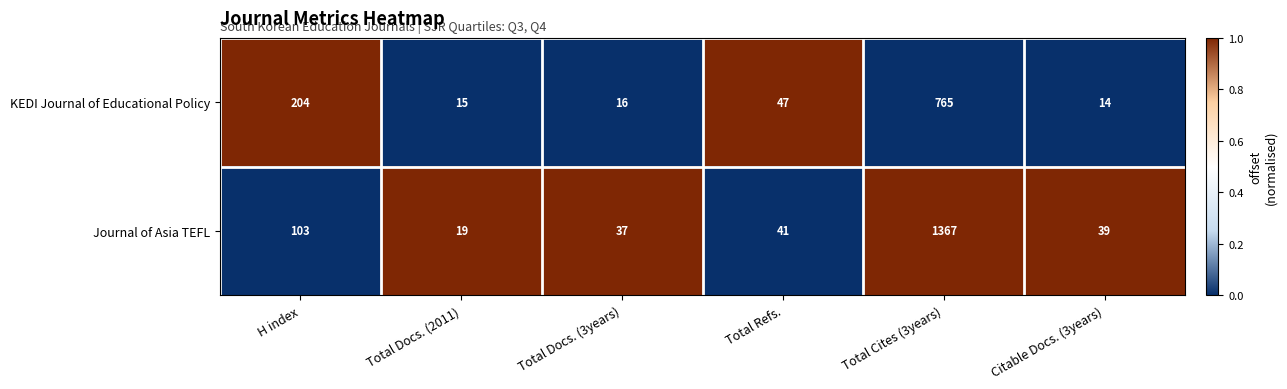

Reading right to left, extract all data points from this chart.

KEDI Journal of Educational Policy: 14	765	47	16	15	204
Journal of Asia TEFL: 39	1367	41	37	19	103